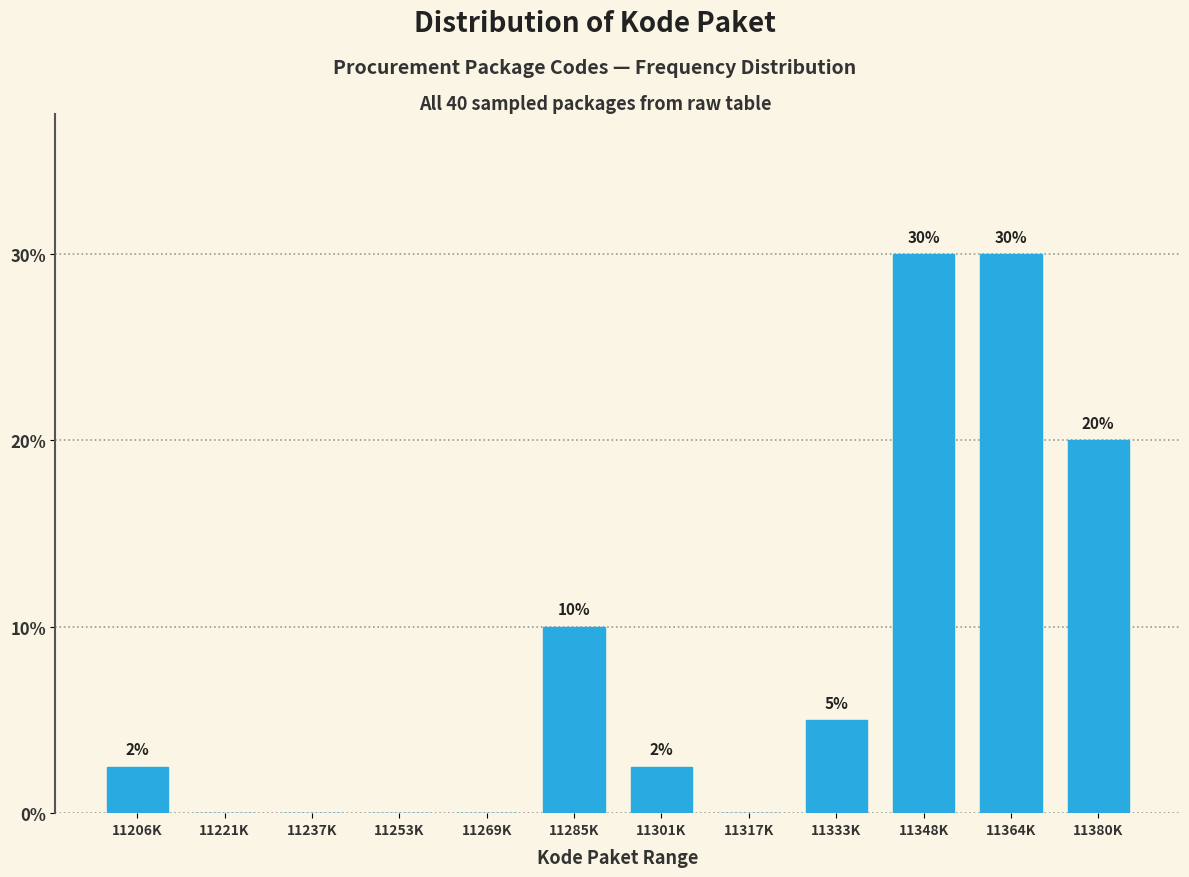

What is the change in value from 11269K to 11348K?

+30.0